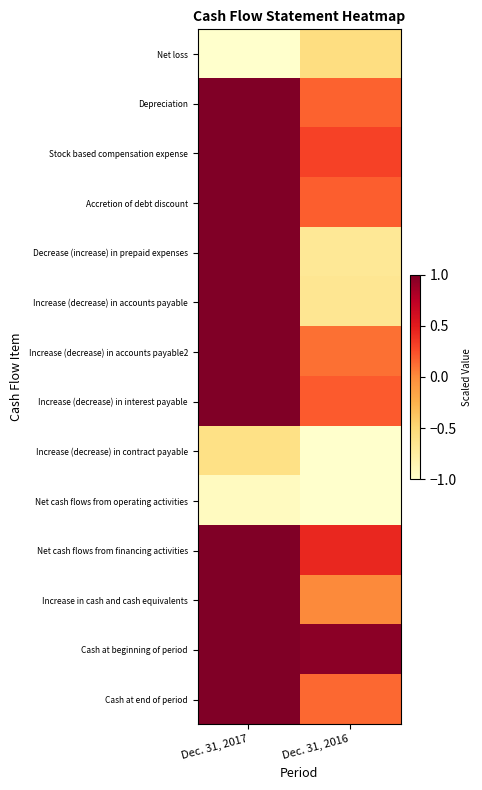

At how many categories does at least one series exceed 0?

2